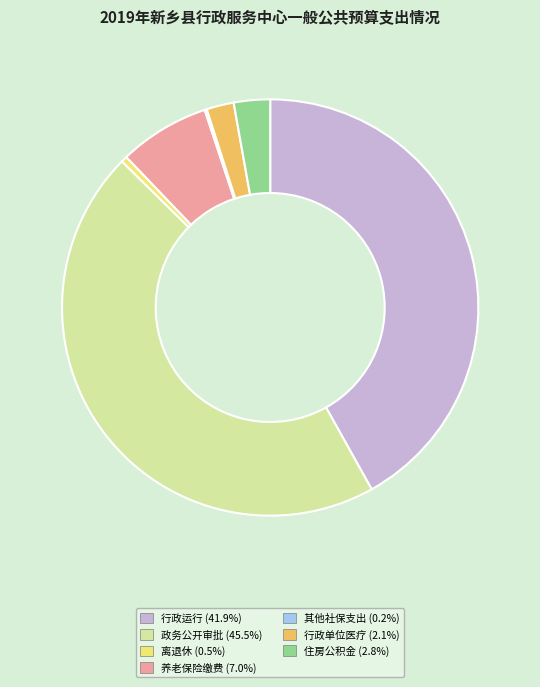

Is there a majority slice in this chart?

No